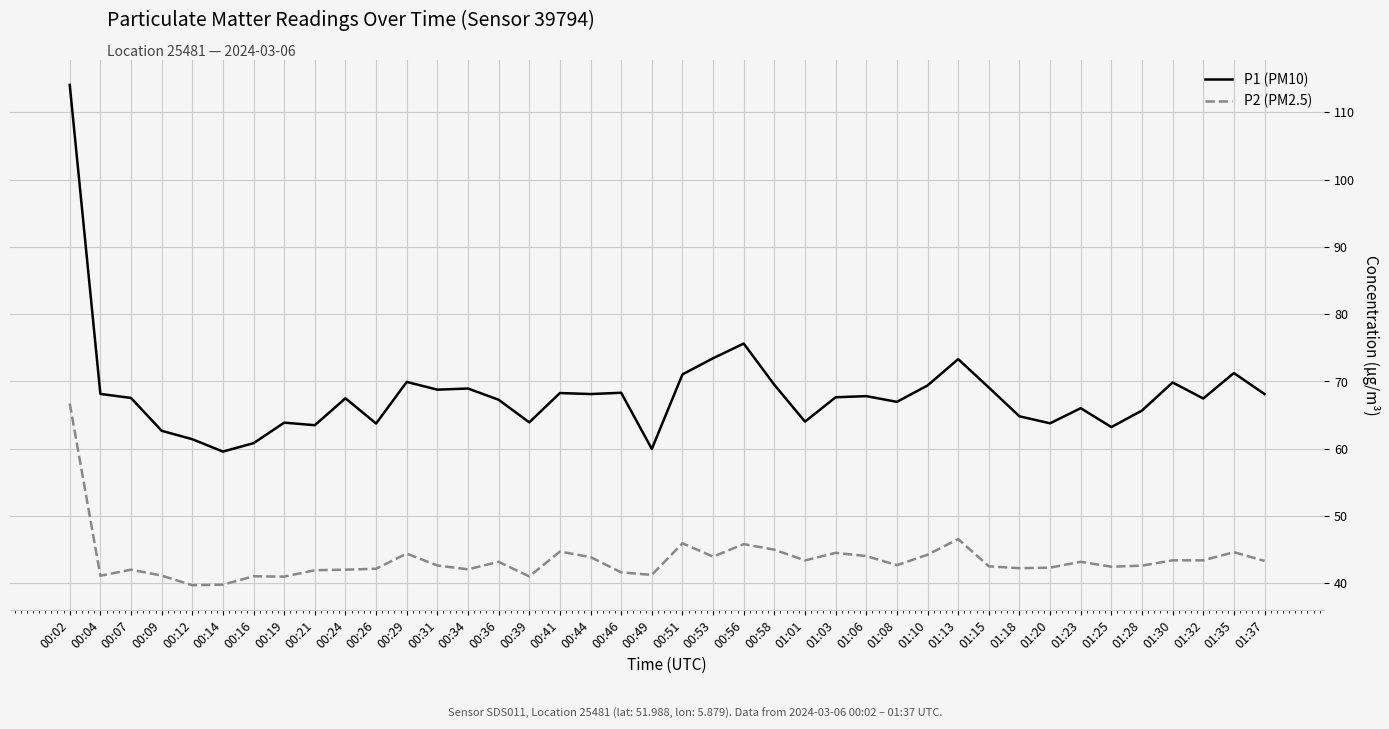

True or false: P1 (PM10) has more than 1 points higher than both neighbors.

True